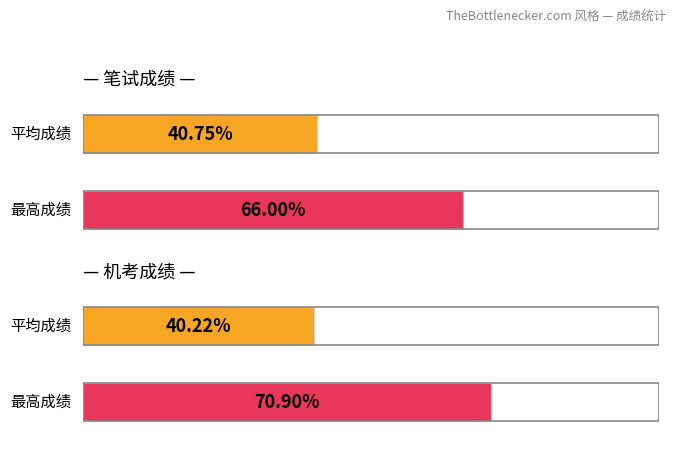

What are all the series names shown in the legend?

笔试成绩, 机考成绩